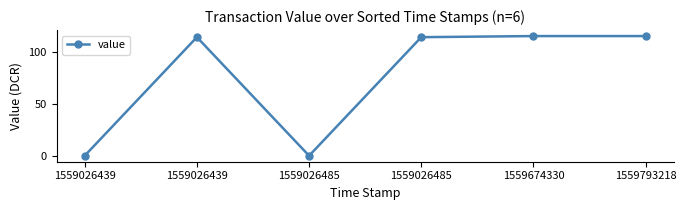

How many points are higher than both their immediate neighbors (excluding endpoints)?

1